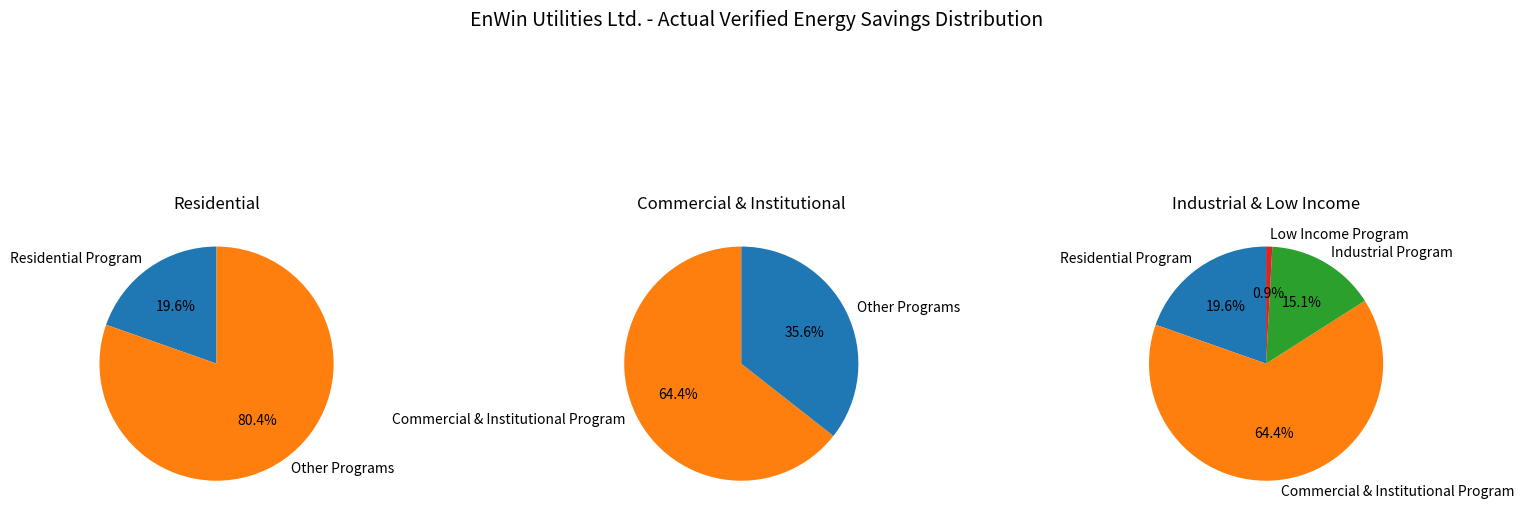

To the nearest percent, what percentage of the pie is Industrial Program?

15%